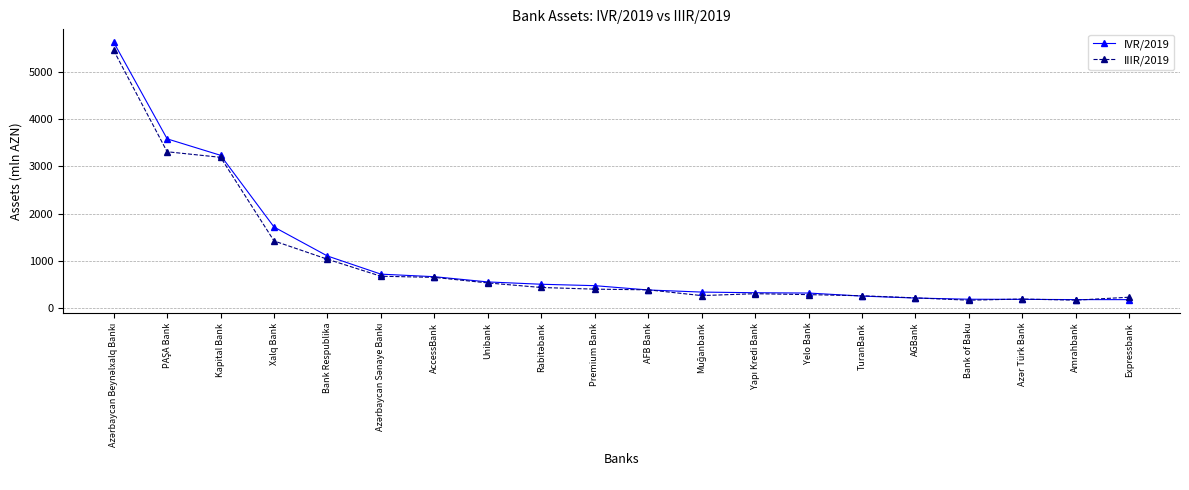

What is the total value across all series at Kapital Bank?

6429.6